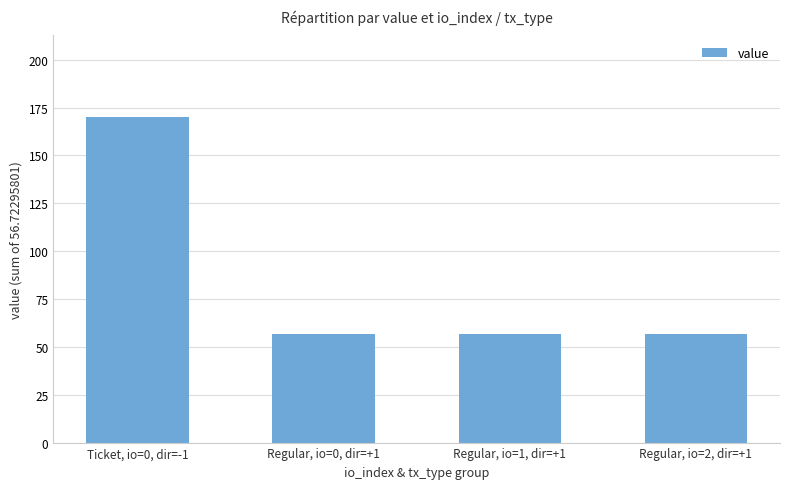

What is the label of the 2nd bar from the left?

Regular, io=0, dir=+1